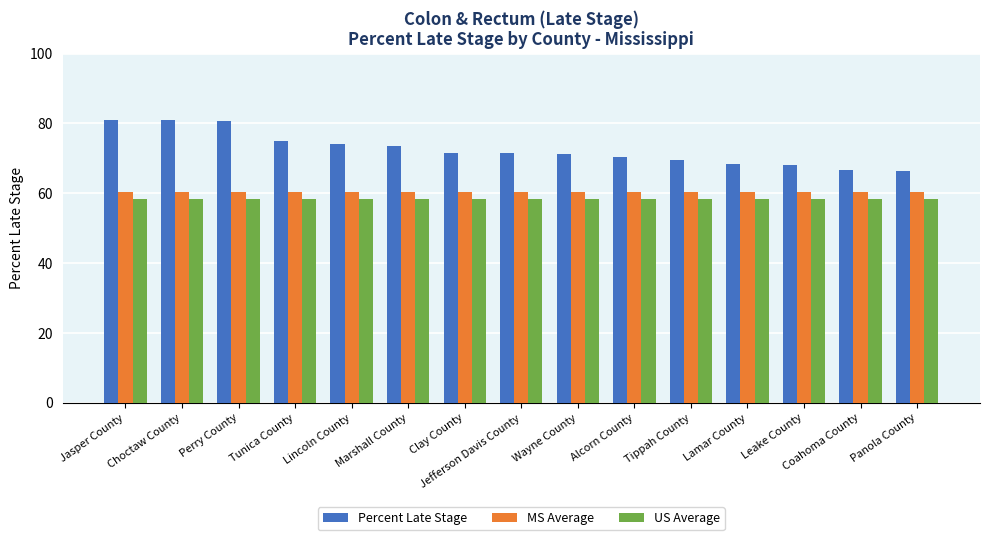

Read the MS Average value at Lincoln County.

60.3